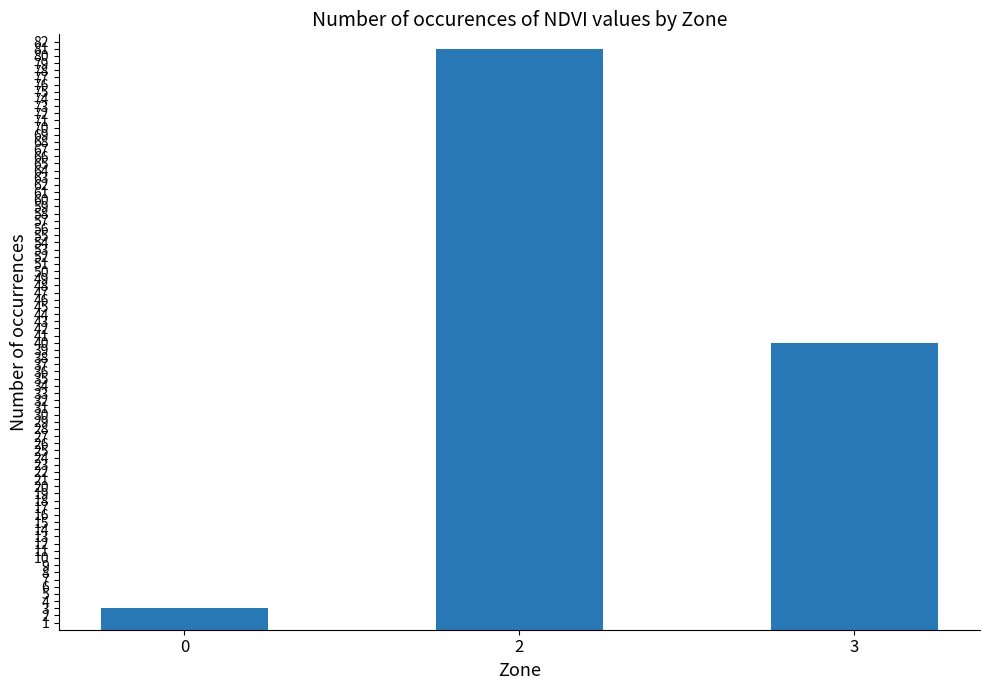

List the labels in order of value, smallest first.

0, 3, 2